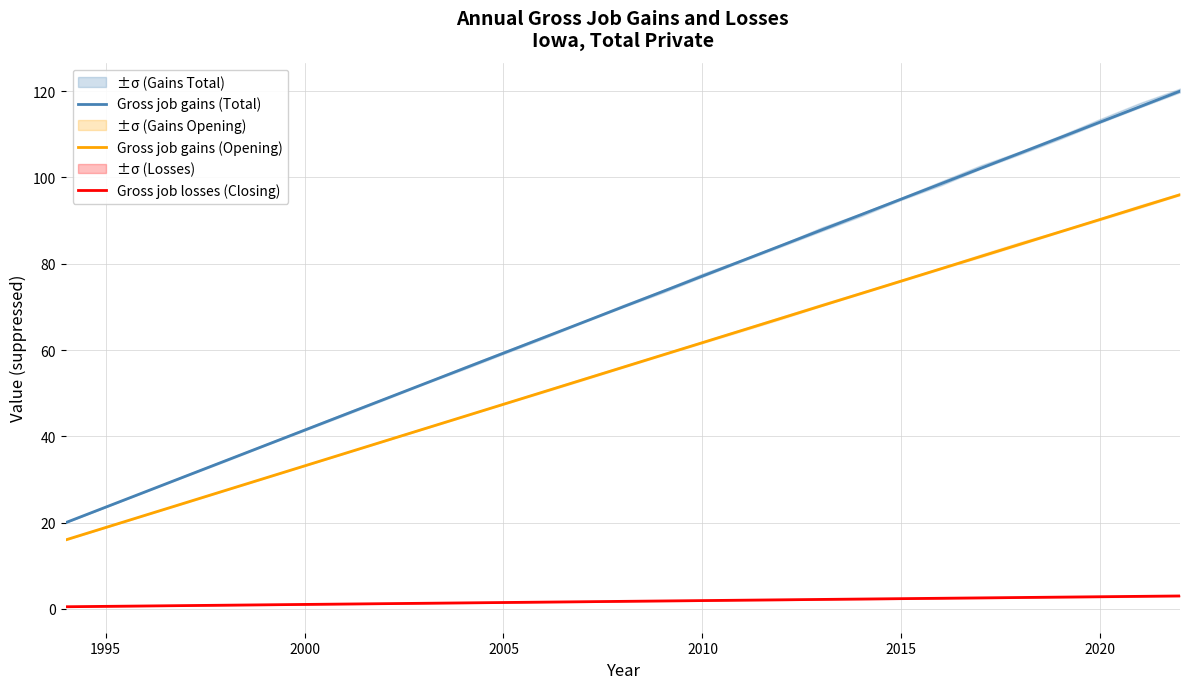

Rank the series by their average value, from highest to lowest.

Gross job gains (Total), Gross job gains (Opening), Gross job losses (Closing)